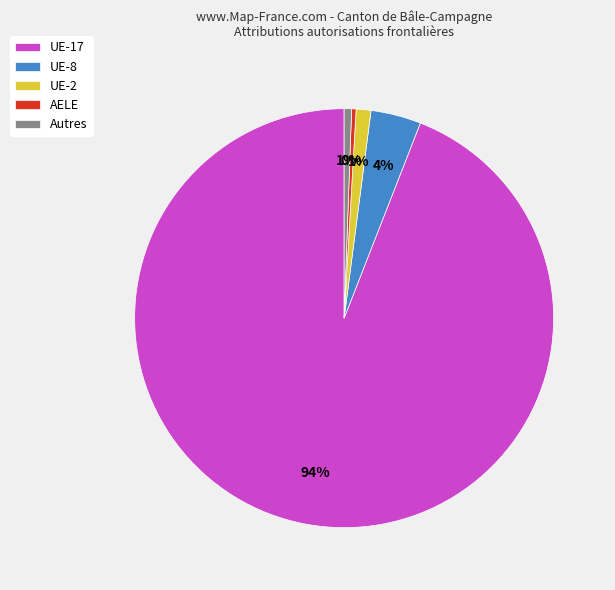

Combined, do UE-8 and AELE account for over 50%?

No